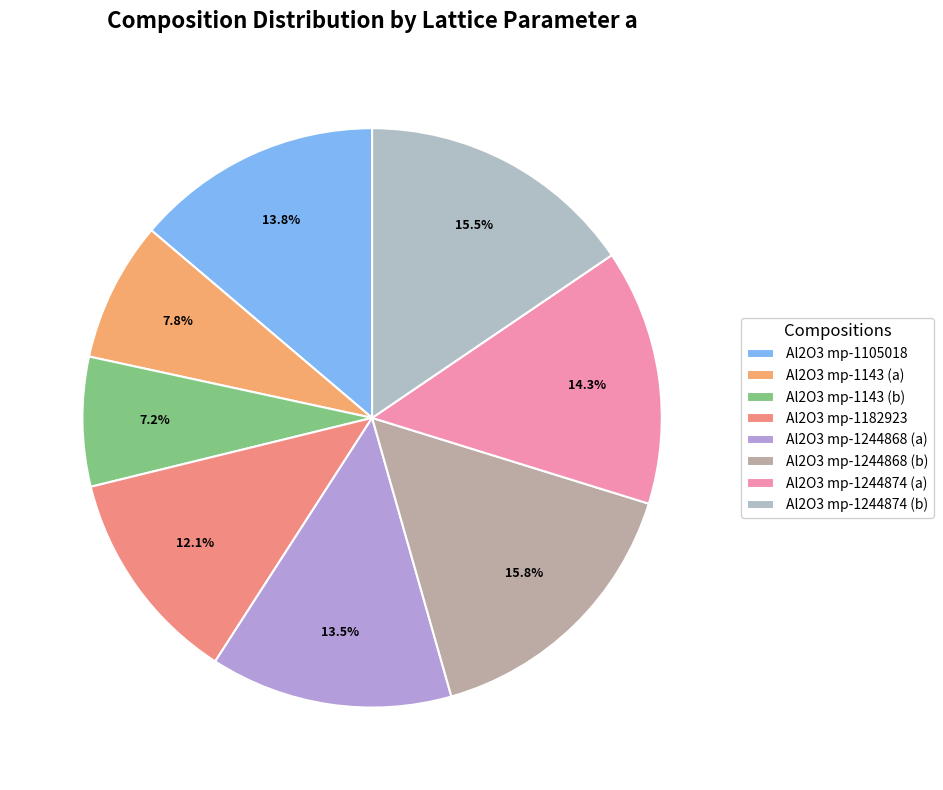

Is there any slice that represents more than half of the pie?

No